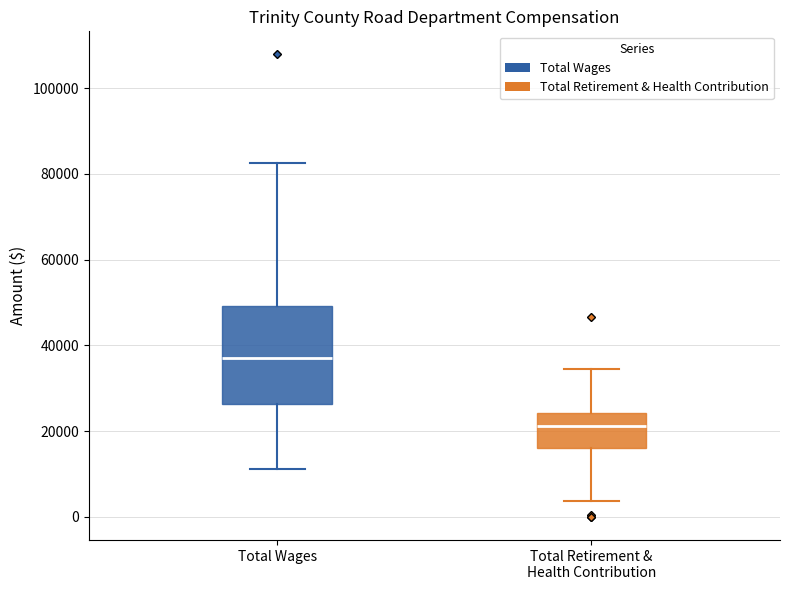

Which box has the highest median line?

Total Wages